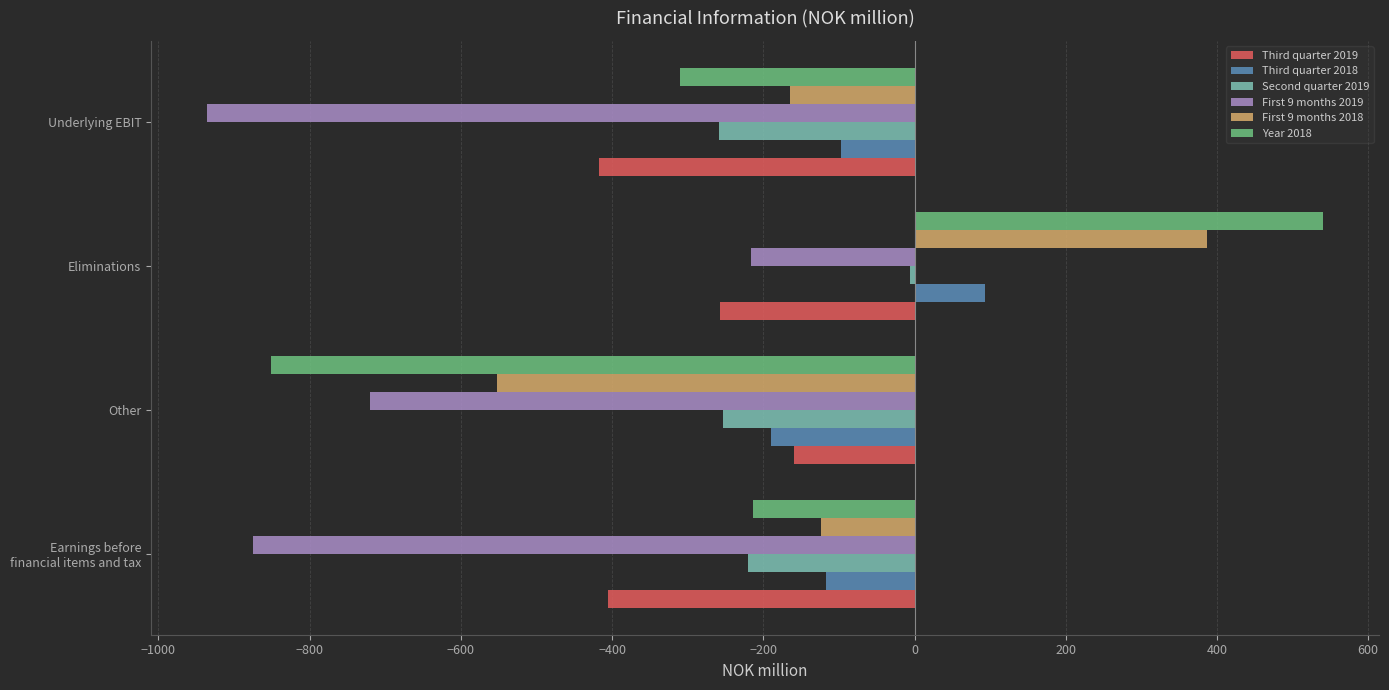

What are all the series names shown in the legend?

Third quarter 2019, Third quarter 2018, Second quarter 2019, First 9 months 2019, First 9 months 2018, Year 2018